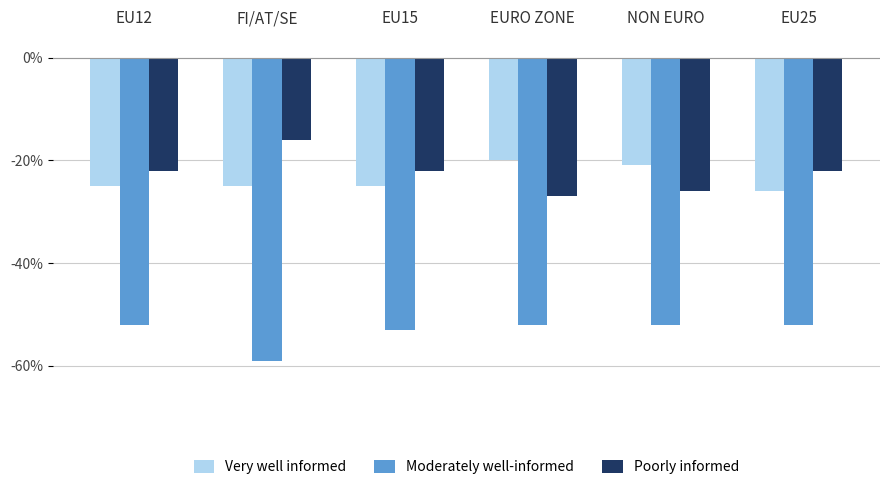

What is the label of the 6th bar from the left?

EU25